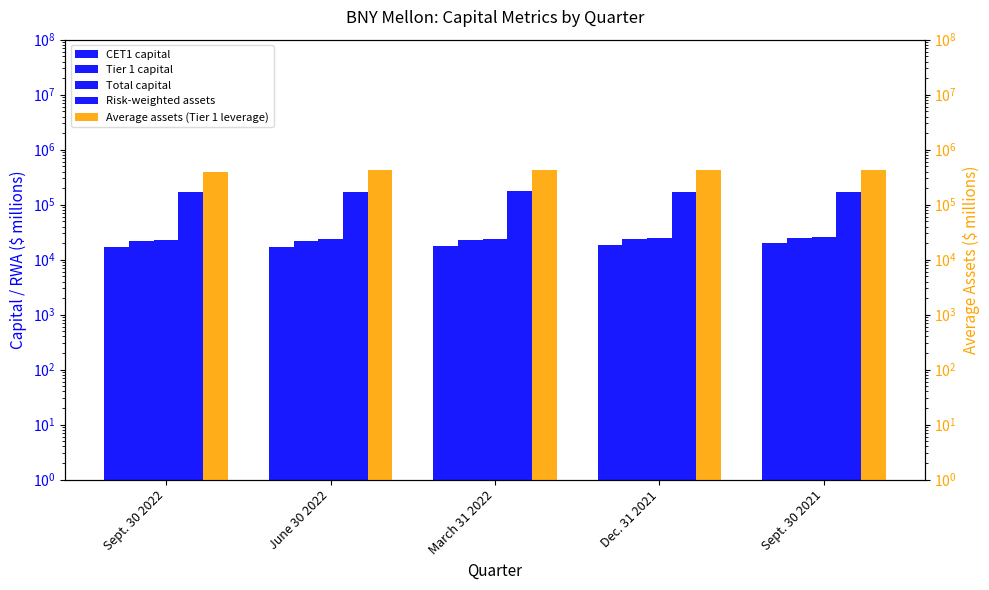

Between June 30 2022 and March 31 2022, which is larger?

March 31 2022